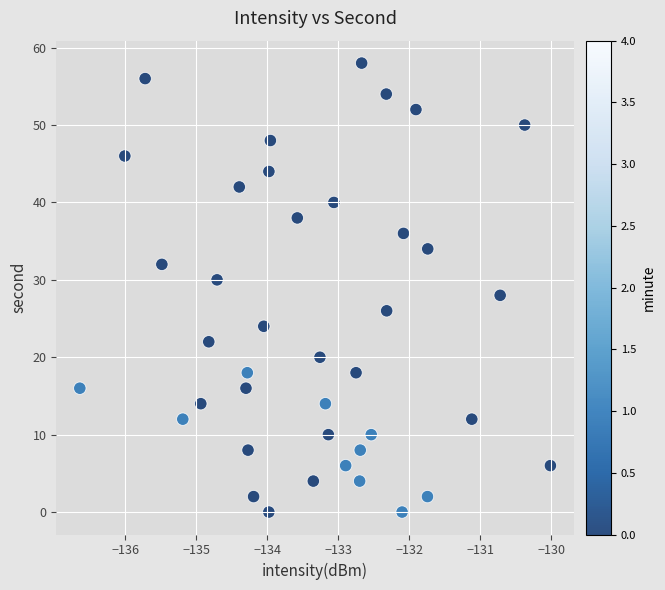

What is the range of Y values (max minus min)?

58